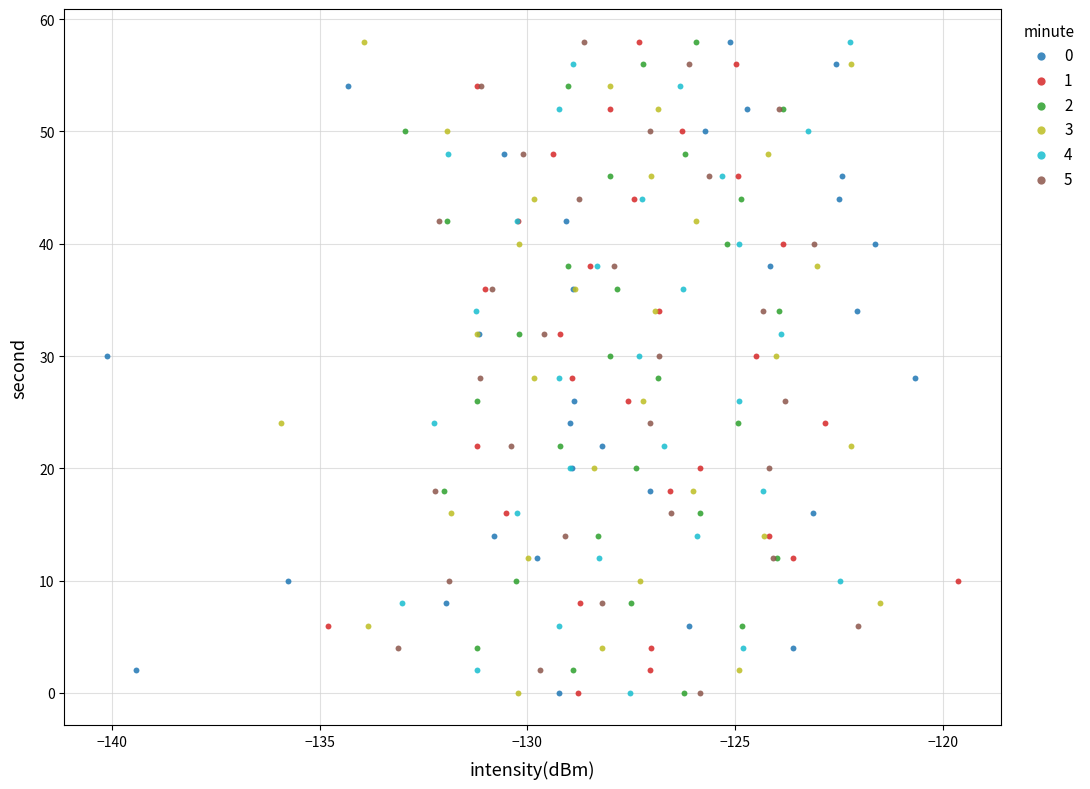

What are all the series names shown in the legend?

0, 1, 2, 3, 4, 5